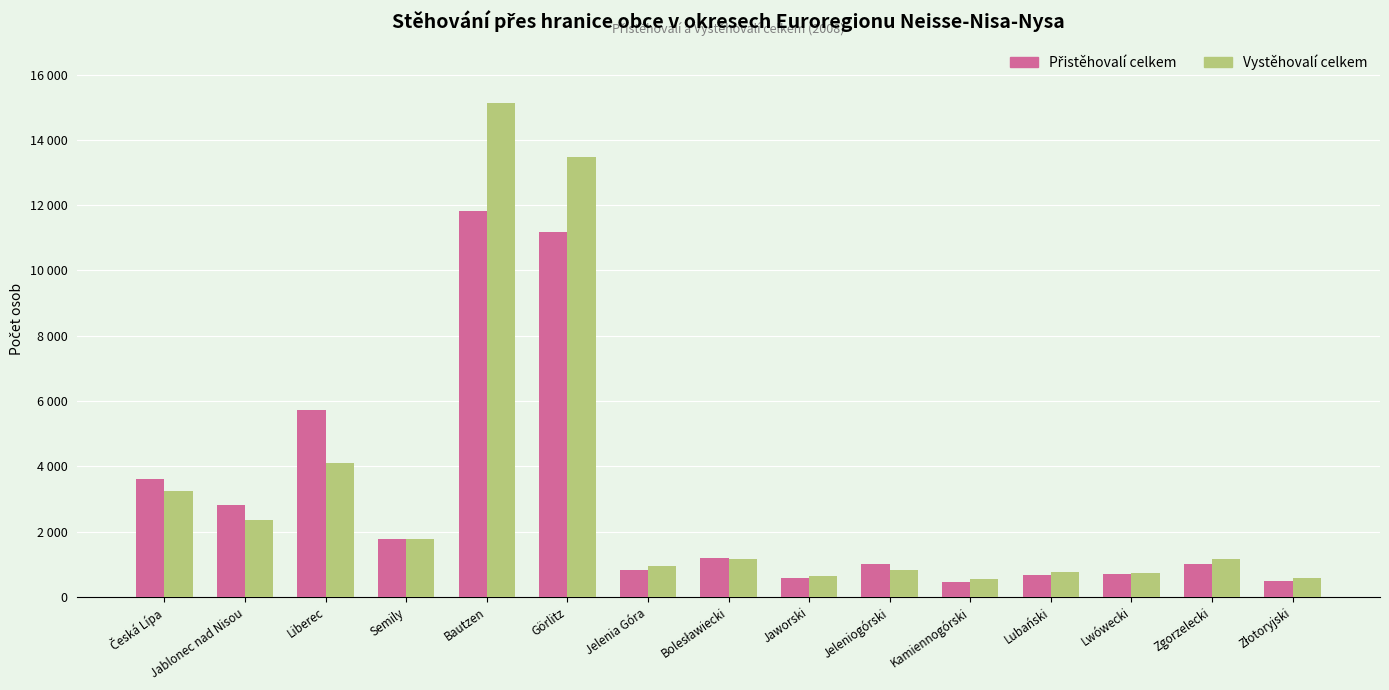

Which series has the widest spread of values?

Vystěhovalí celkem